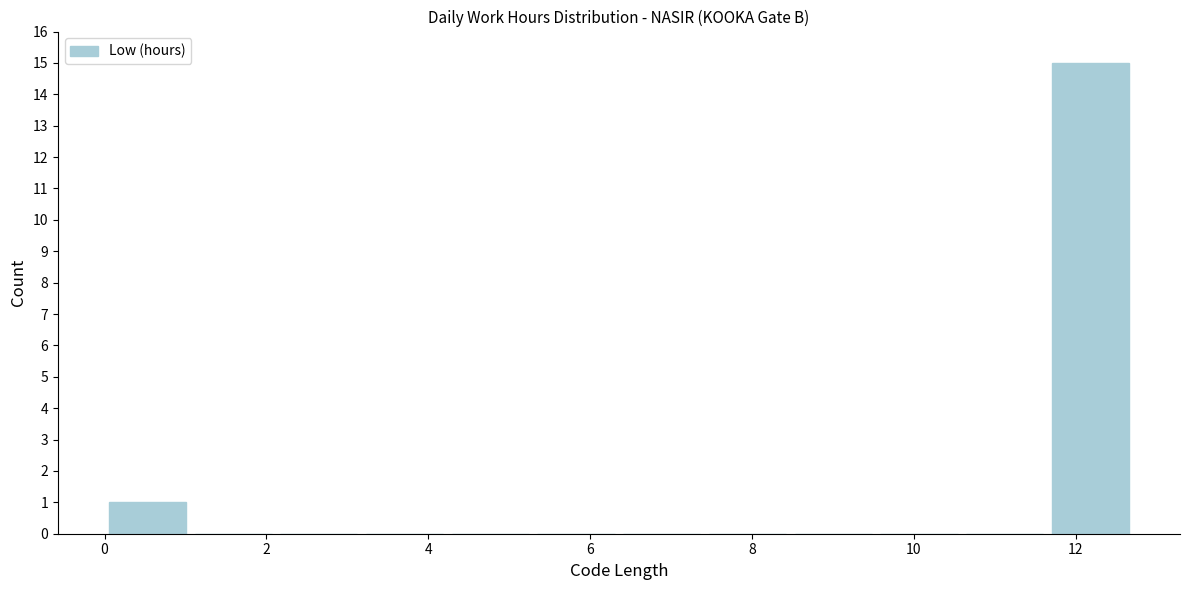

Over which range of the x-axis is the bar tallest?

11.6 to 12.8